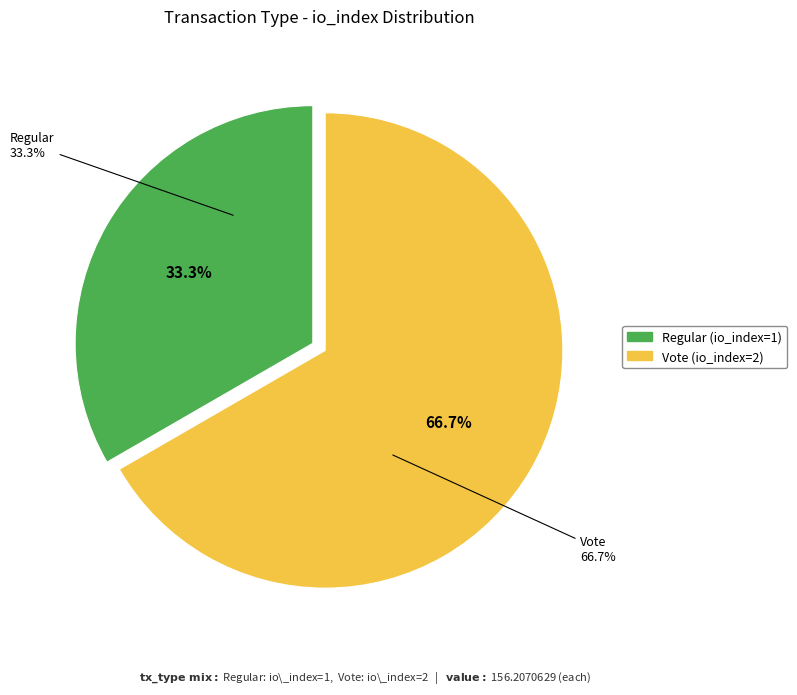

To the nearest percent, what percentage of the pie is Vote (io_index=2)?

67%